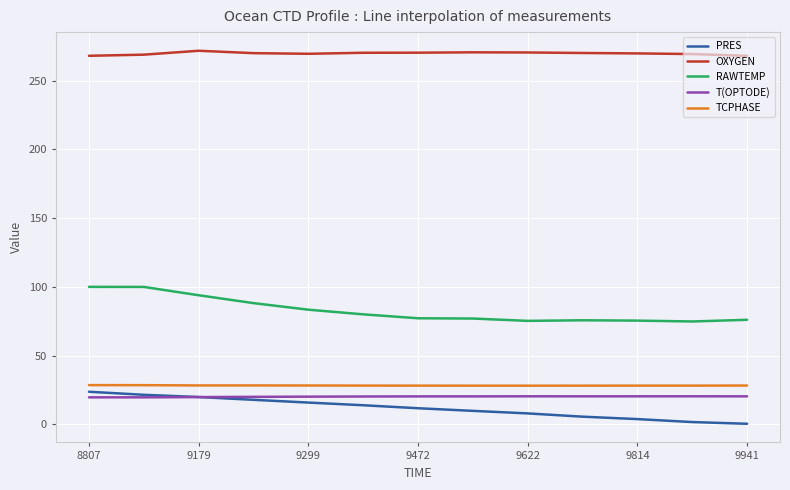

What is the minimum value shown in the chart?

0.5